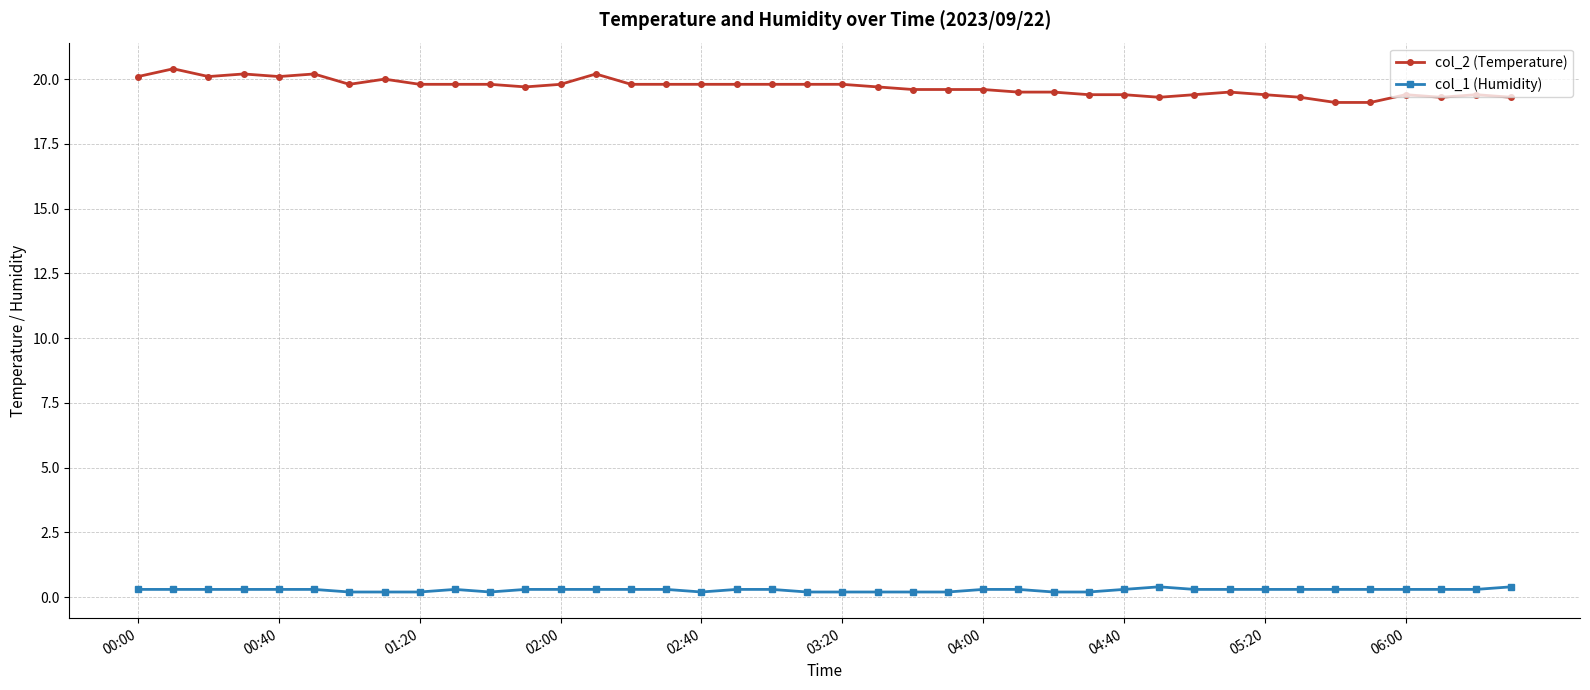

True or false: col_1 (Humidity) and col_2 (Temperature) cross at least once.

False